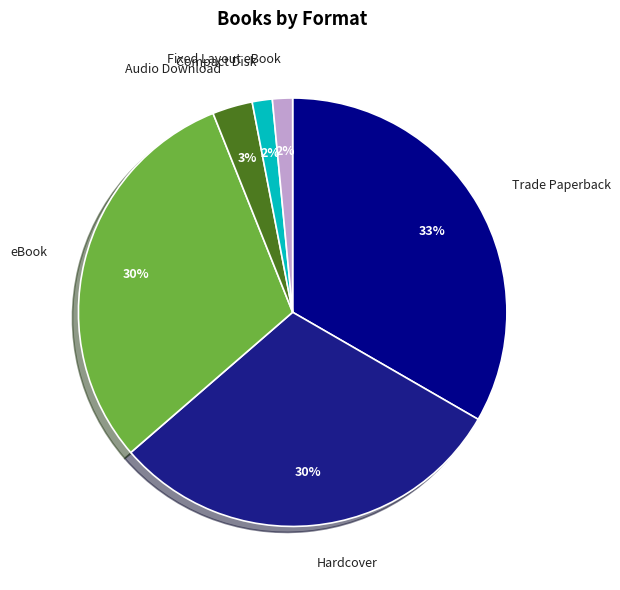

Combined, do Audio Download and eBook account for over 50%?

No